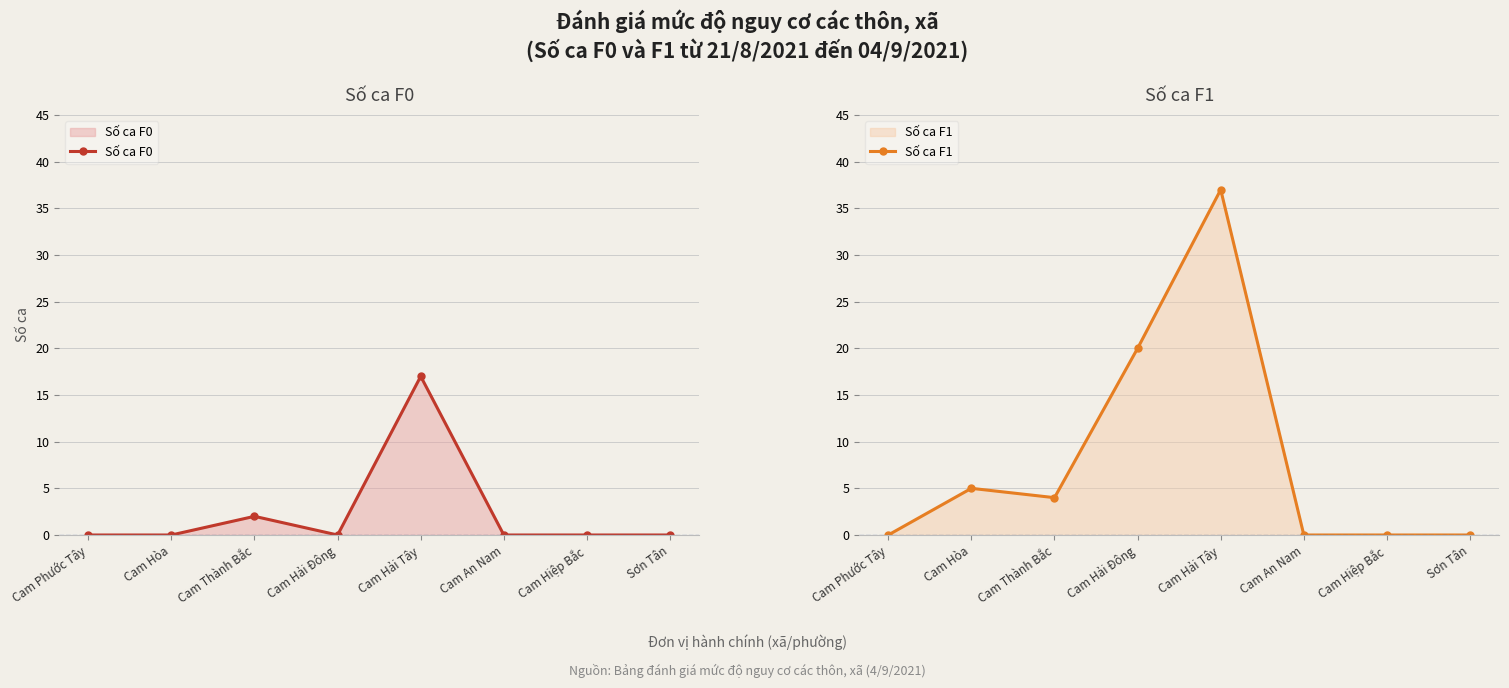

Which has a higher value, Sơn Tân or Cam Phước Tây?

Sơn Tân